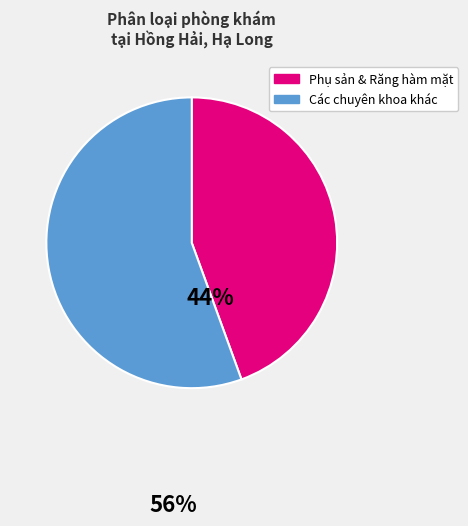

Does any single category account for the majority?

Yes